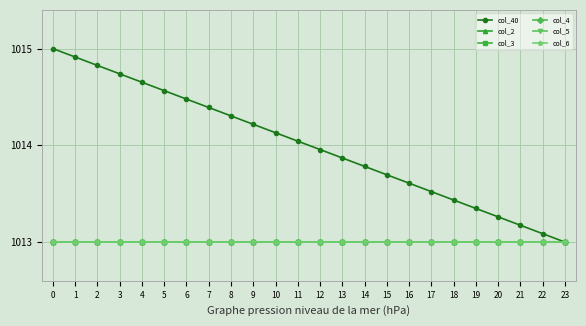

What is the minimum value for col_40?

1013.0